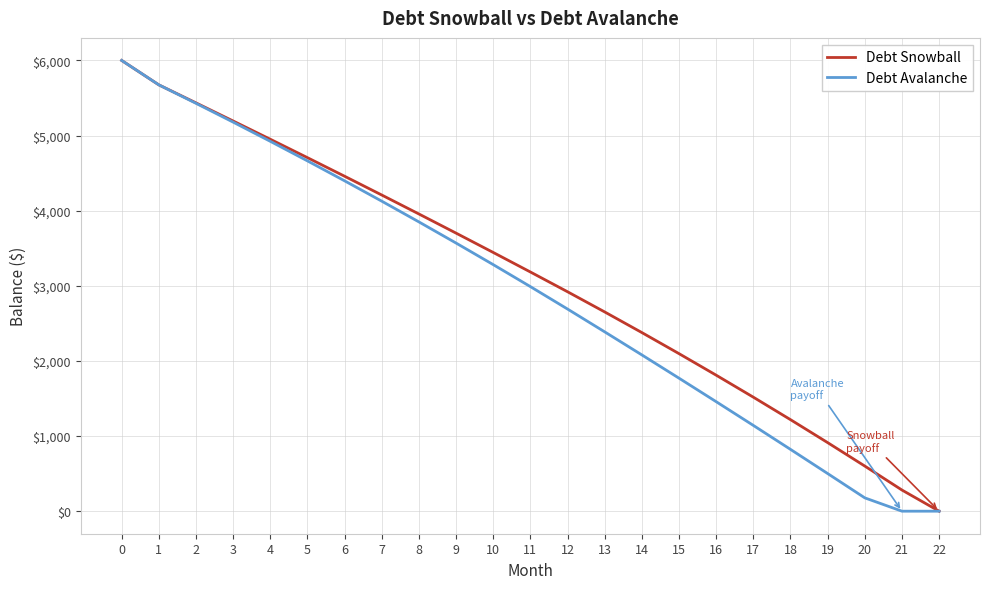

What is the total value across all series at 3?

10372.6